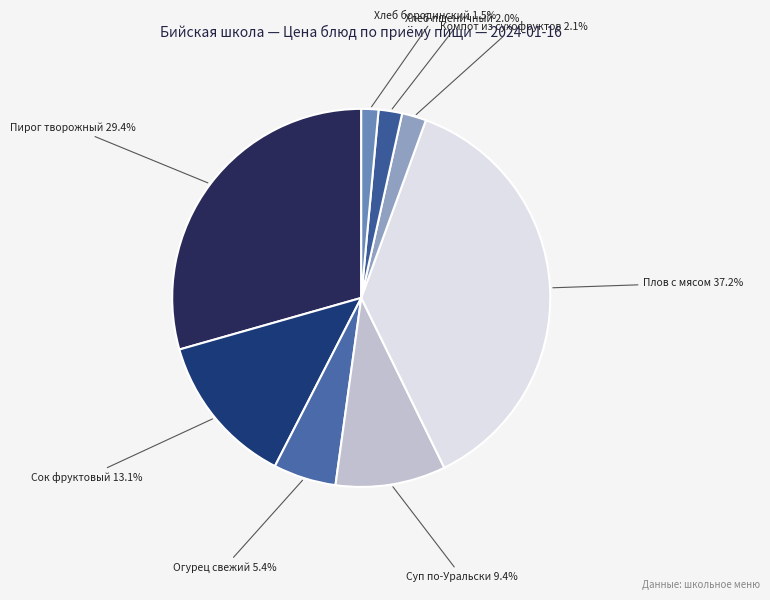

What is the smallest slice in the pie chart?

Хлеб бородинский